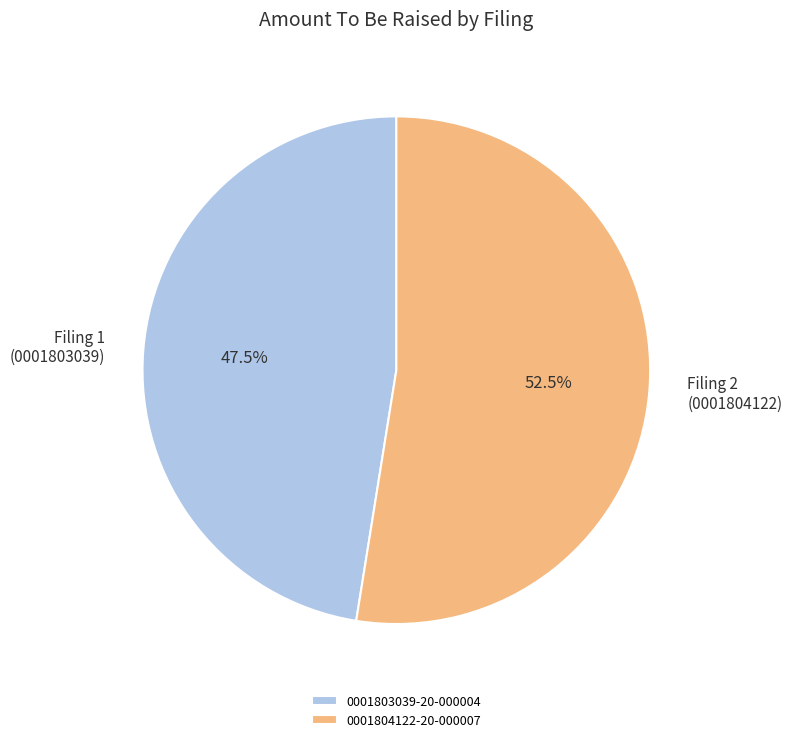

Which slice represents more than half of the pie?

0001804122-20-000007